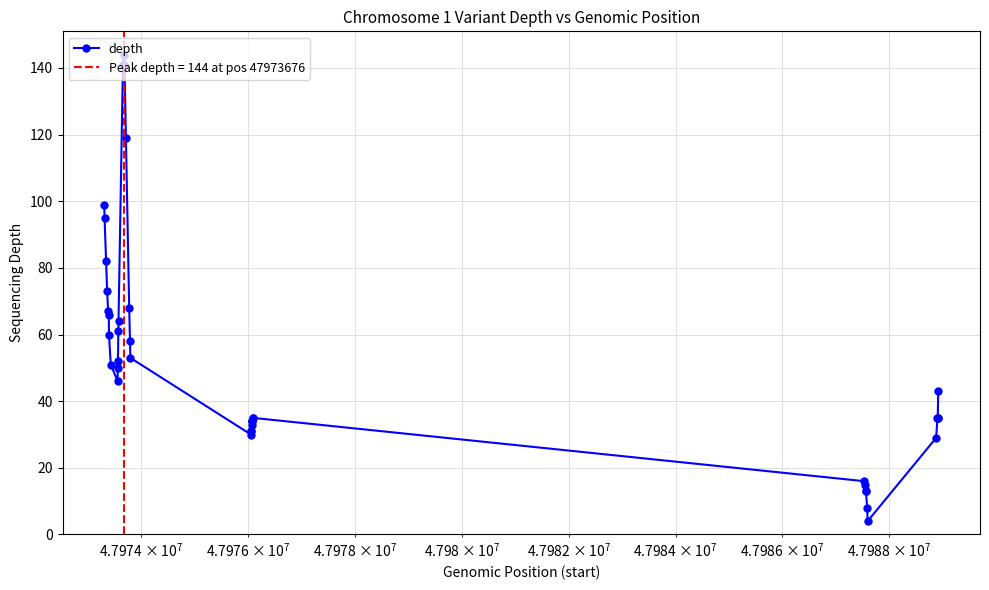

What is the highest value of the depth series?

144